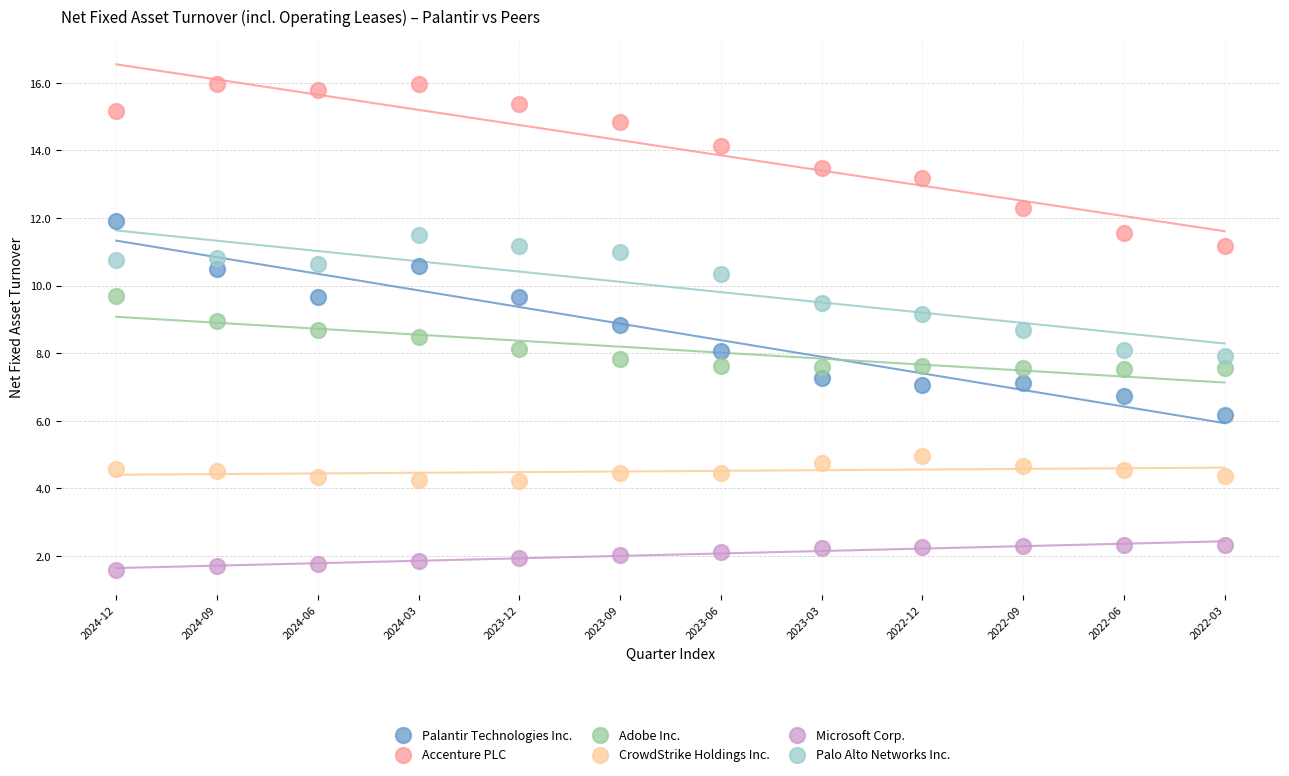

What is the X range (max minus min) for the scatter plot?

11.0